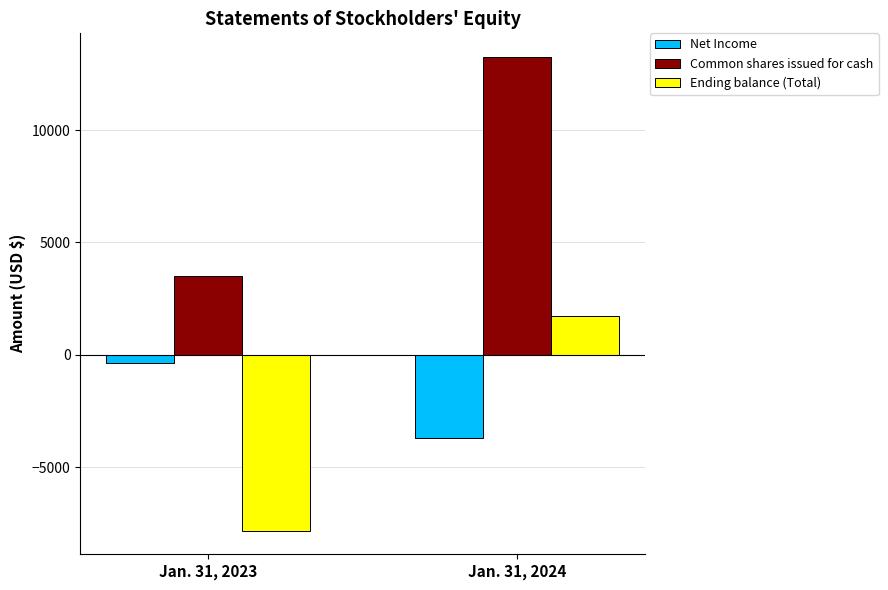

At Jan. 31, 2024, list the series in order from smallest to largest.

Net Income, Ending balance (Total), Common shares issued for cash